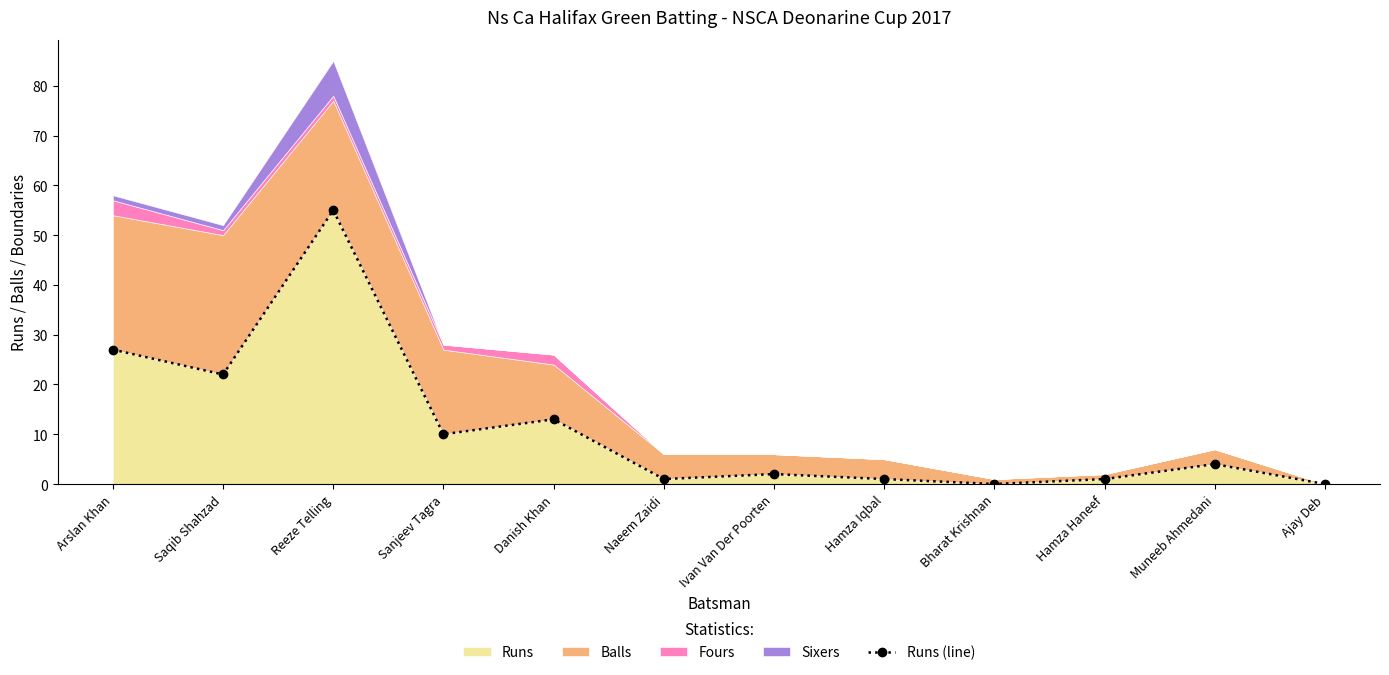

Rank the categories by value from highest to lowest.

Reeze Telling, Arslan Khan, Saqib Shahzad, Danish Khan, Sanjeev Tagra, Muneeb Ahmedani, Ivan Van Der Poorten, Naeem Zaidi, Hamza Iqbal, Hamza Haneef, Bharat Krishnan, Ajay Deb